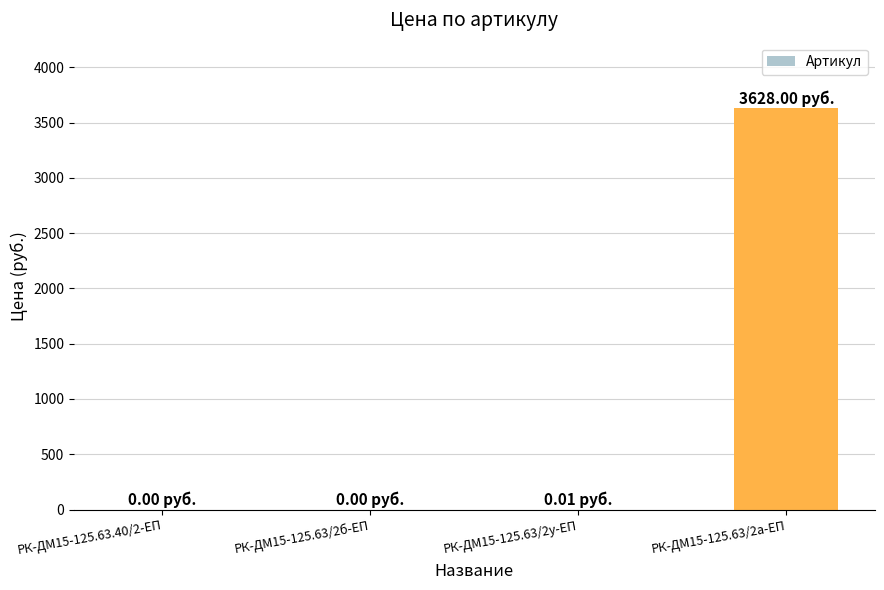

What is the sum of all values?

3628.0